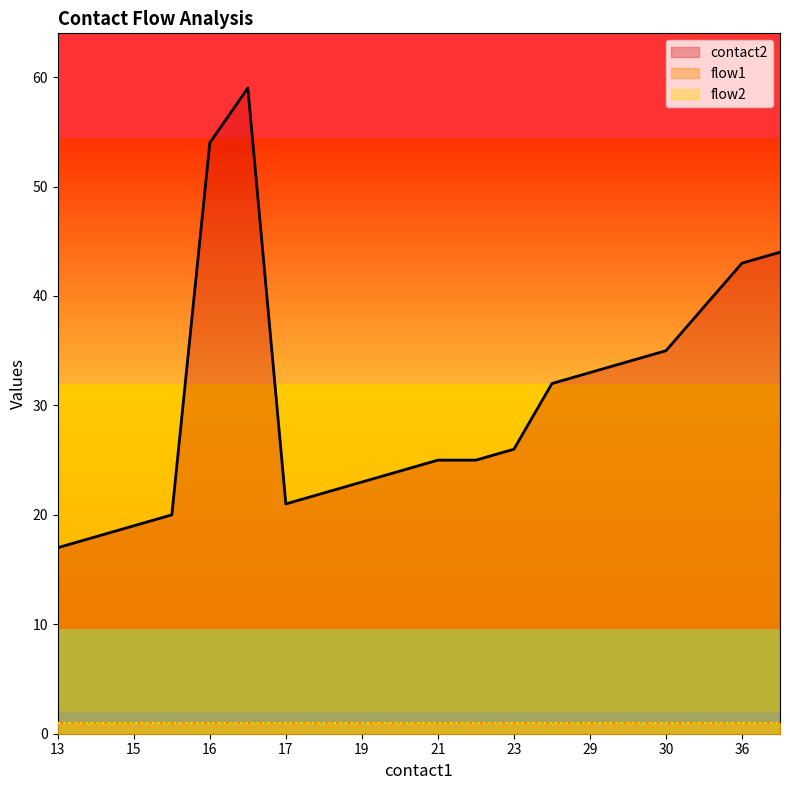

Reading left to right, extract all data points from this chart.

contact2: 17	18	19	20	54	59	21	22	23	24	25	25	26	32	33	34	35	39	43	44
flow1: 1	1	1	1	1	1	1	1	1	1	1	1	1	1	1	1	1	1	1	1
flow2: 1	1	1	1	1	1	1	1	1	1	1	1	1	1	1	1	1	1	1	1